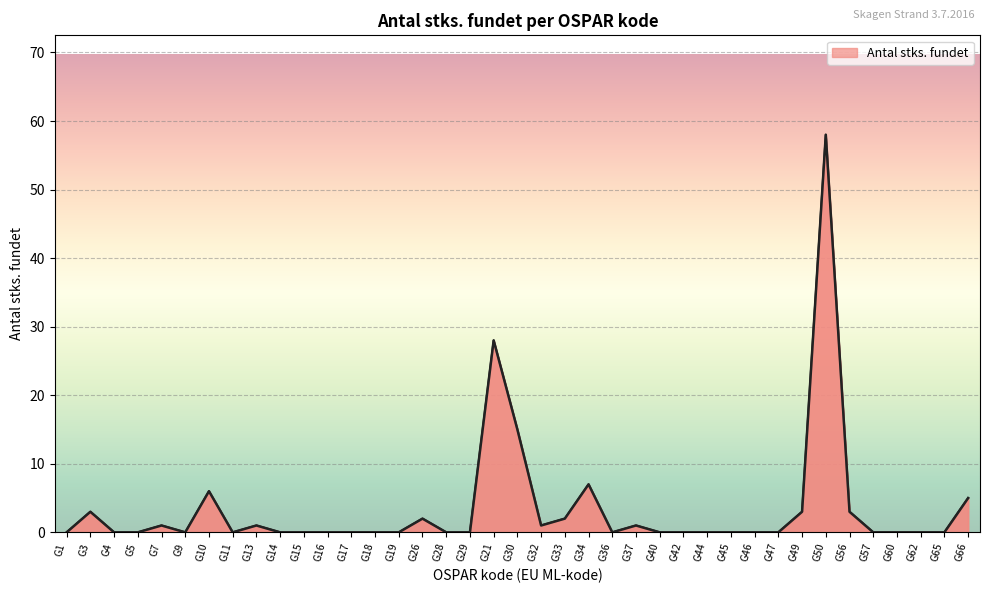

What is the difference between the maximum and minimum values?

58